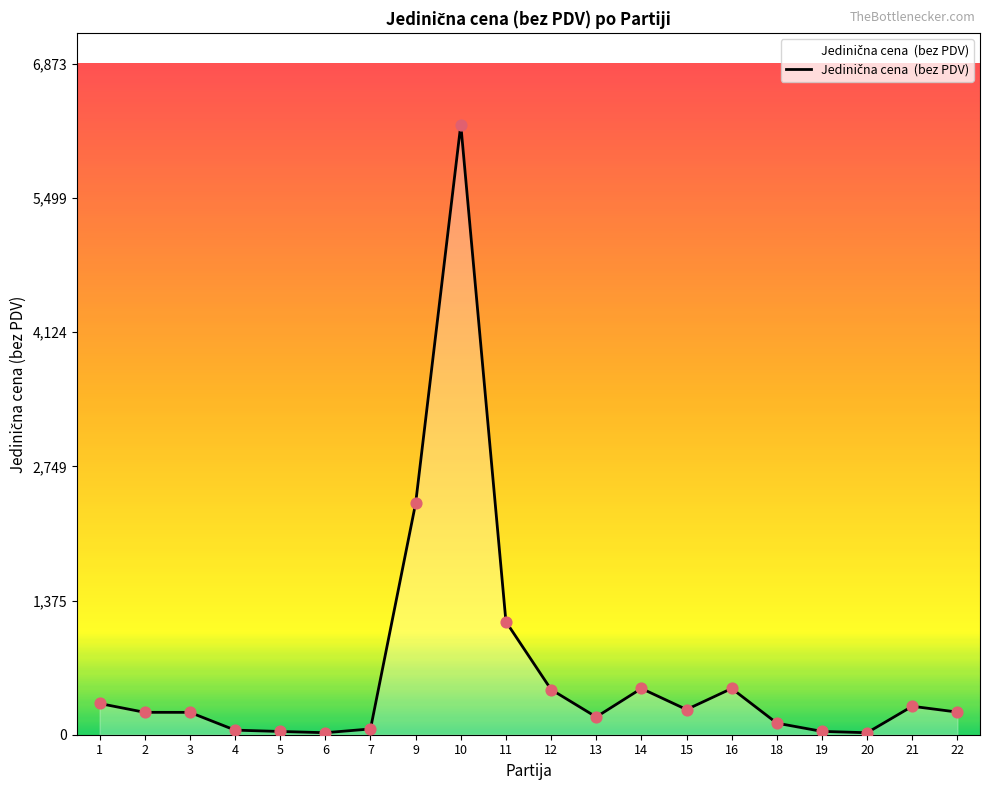

Which has a higher value, 9 or 1?

9